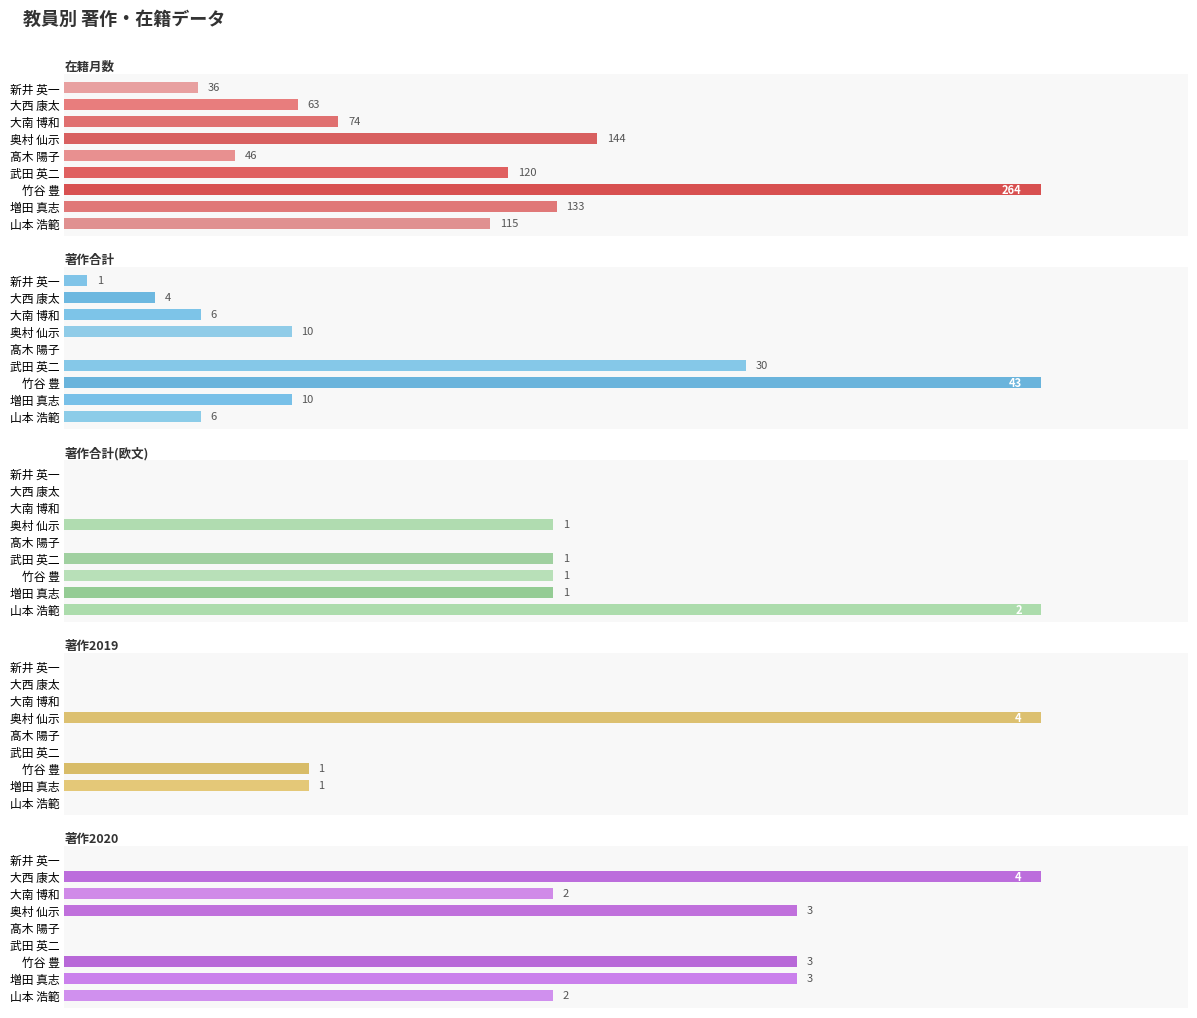

Between 新井 英一 and 大南 博和, which series saw the biggest shift?

在籍月数